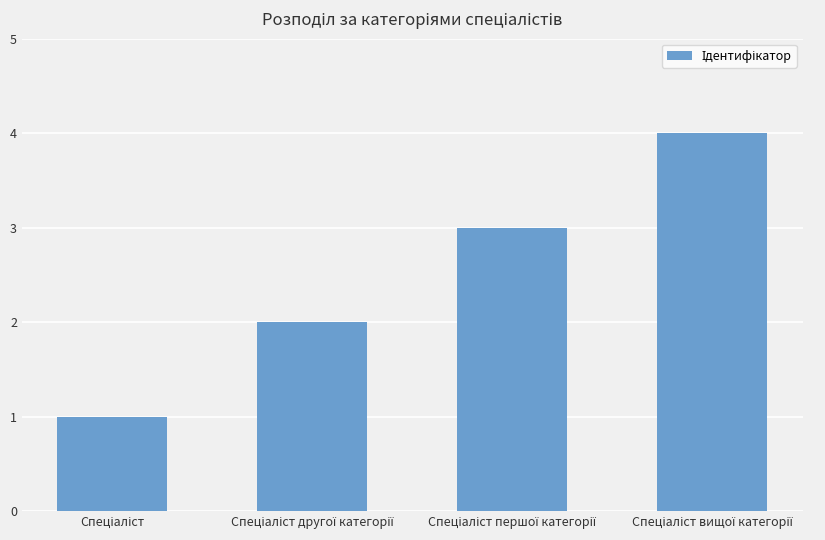

How many series are shown in this chart?

1